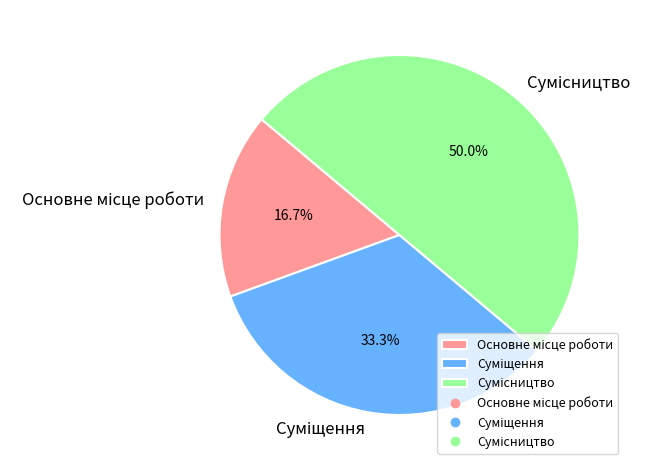

What portion of the pie excludes Суміщення?

66.7%